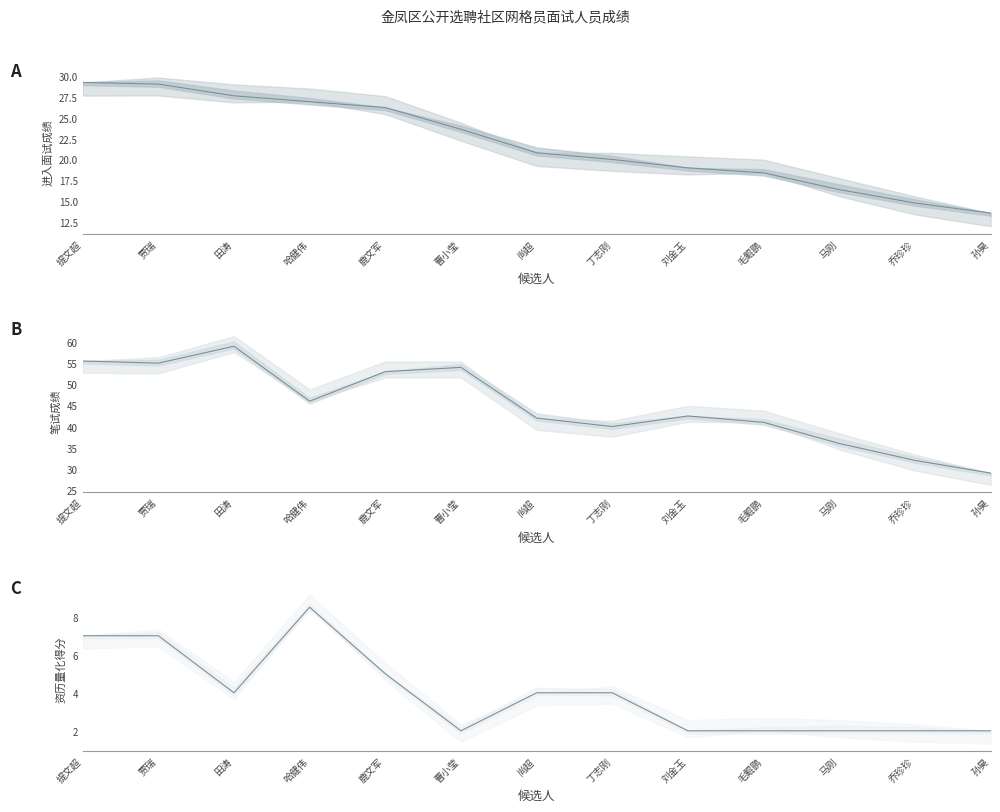

What value does the 笔试成绩 (line) series have at 乔珍珍?

32.0